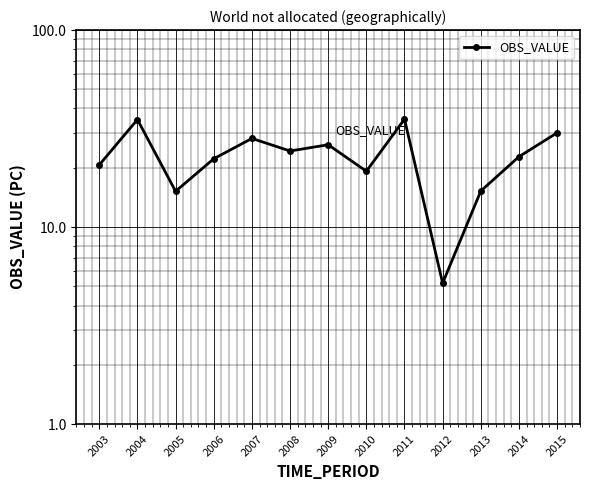

Where is the first local minimum?

2005